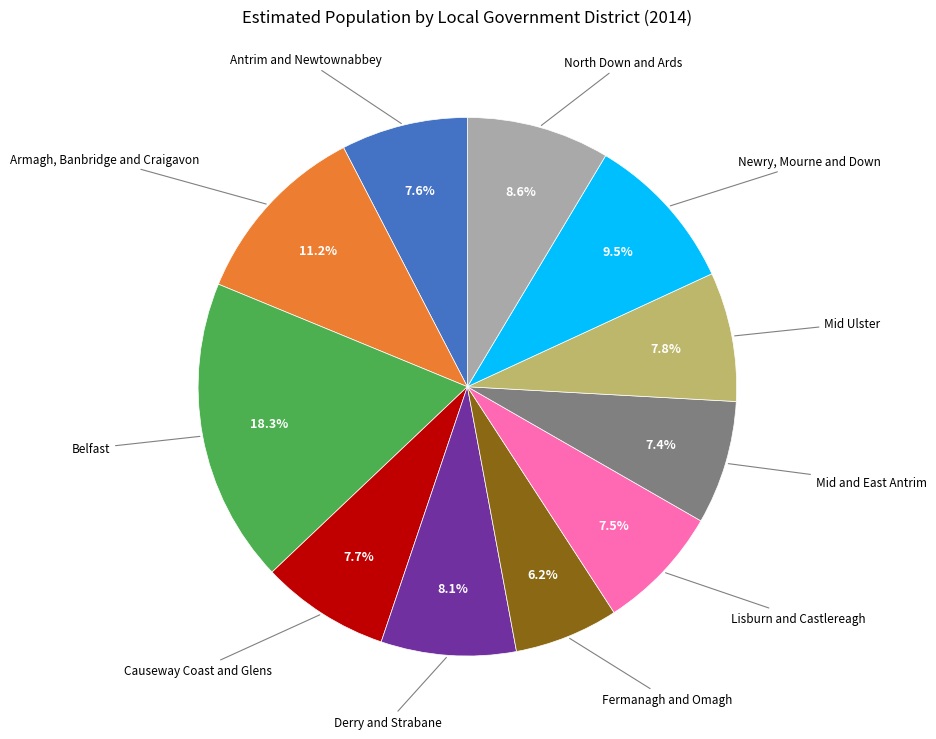

Does any single category account for the majority?

No